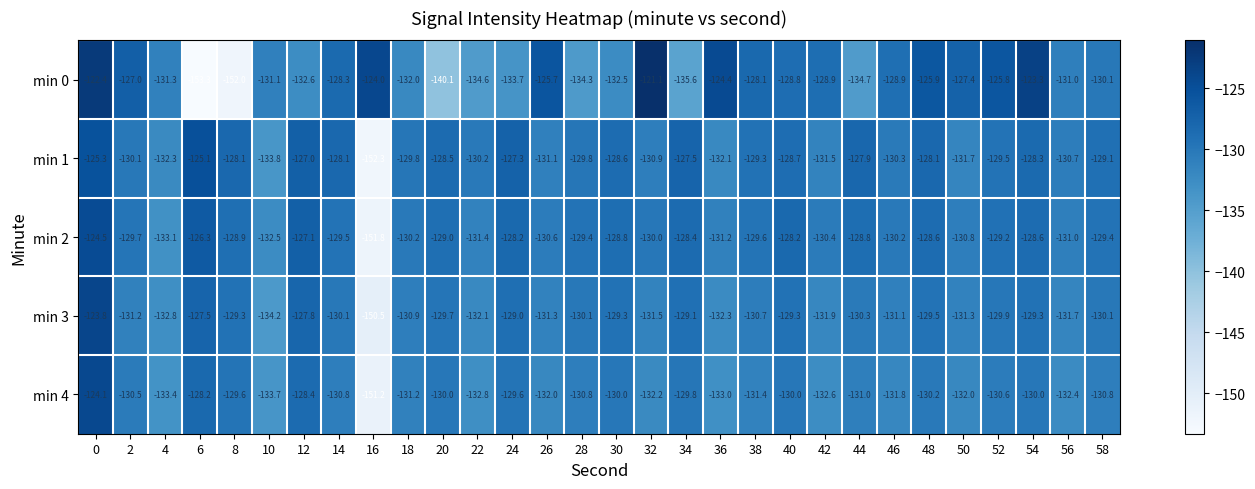

Rank the series by their maximum value, from lowest to highest.

min 1, min 2, min 4, min 3, min 0